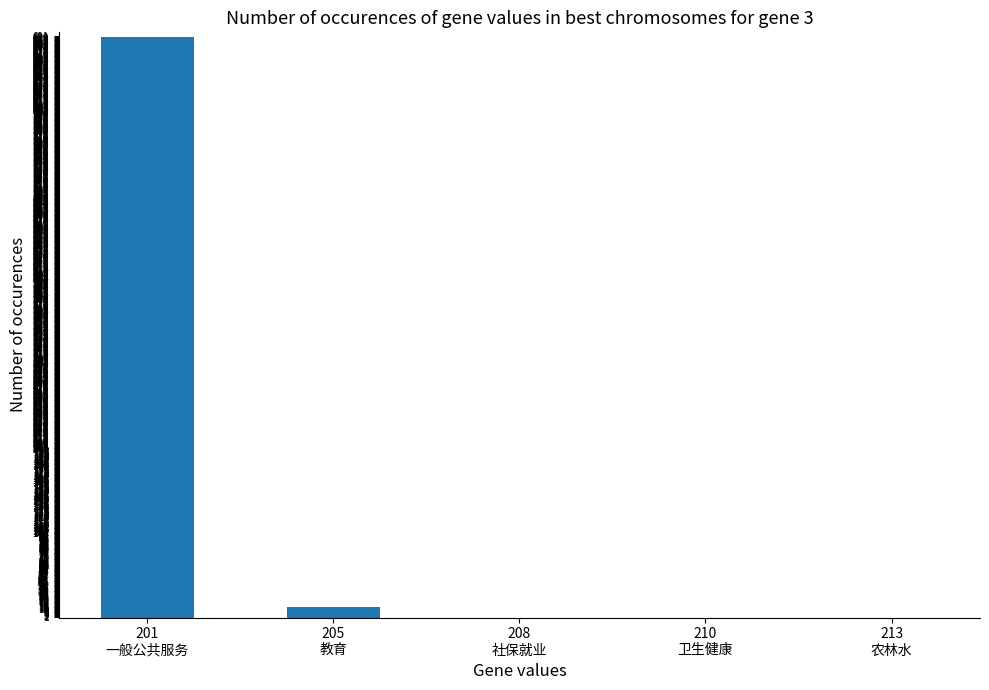

Reading right to left, list all the values displayed in this chart.

0.0	0.0	0.0	13.0	690.6